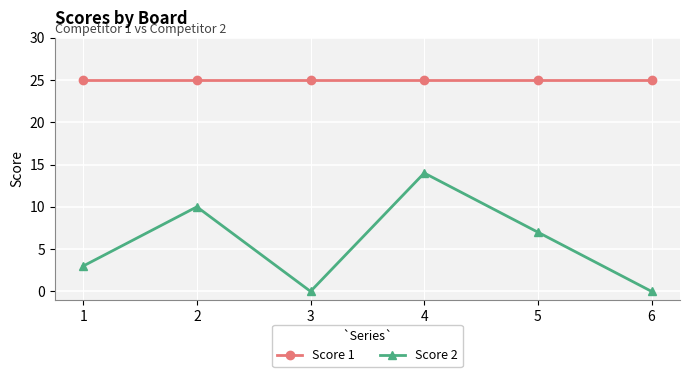

List the series in order of their overall mean, highest first.

Score 1, Score 2